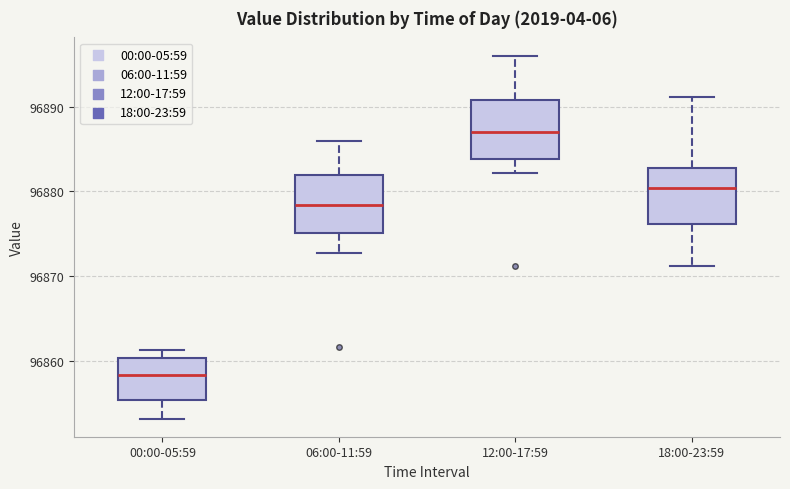

Reading left to right, transcribe this box plot: for each box, give where its median line is, the range the box spans, and where its two whiskers end, as read against the y-axis. The values are not printed on the chart, so give them approximately, as read against the axis.

00:00-05:59: median 96858, box 96855 to 96860, whiskers 96853 to 96861
06:00-11:59: median 96878, box 96875 to 96882, whiskers 96873 to 96886
12:00-17:59: median 96887, box 96884 to 96891, whiskers 96882 to 96896
18:00-23:59: median 96880, box 96876 to 96883, whiskers 96871 to 96891